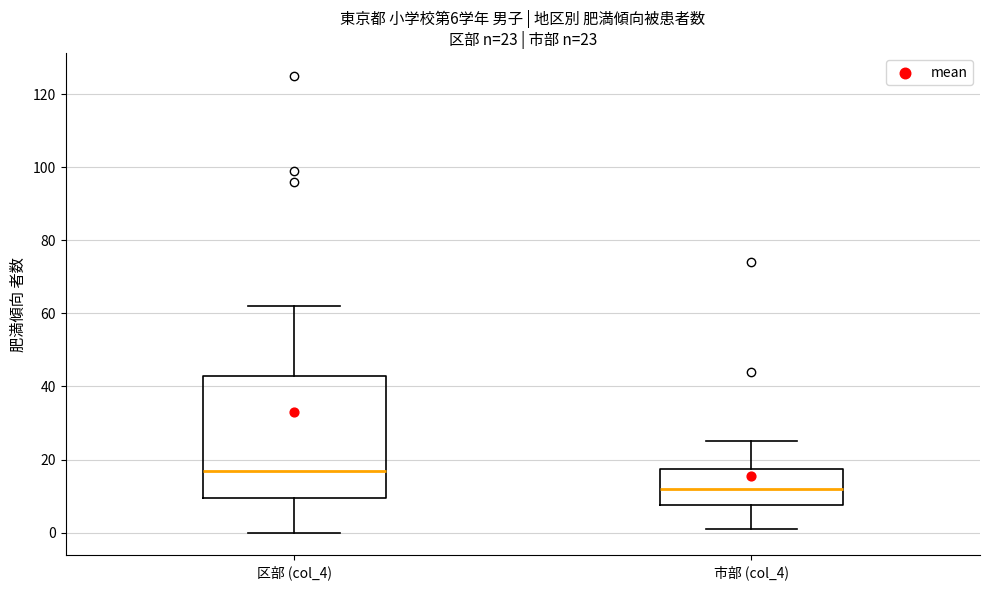

Which box is the tallest, from its lower edge to its upper edge?

区部 (col_4)